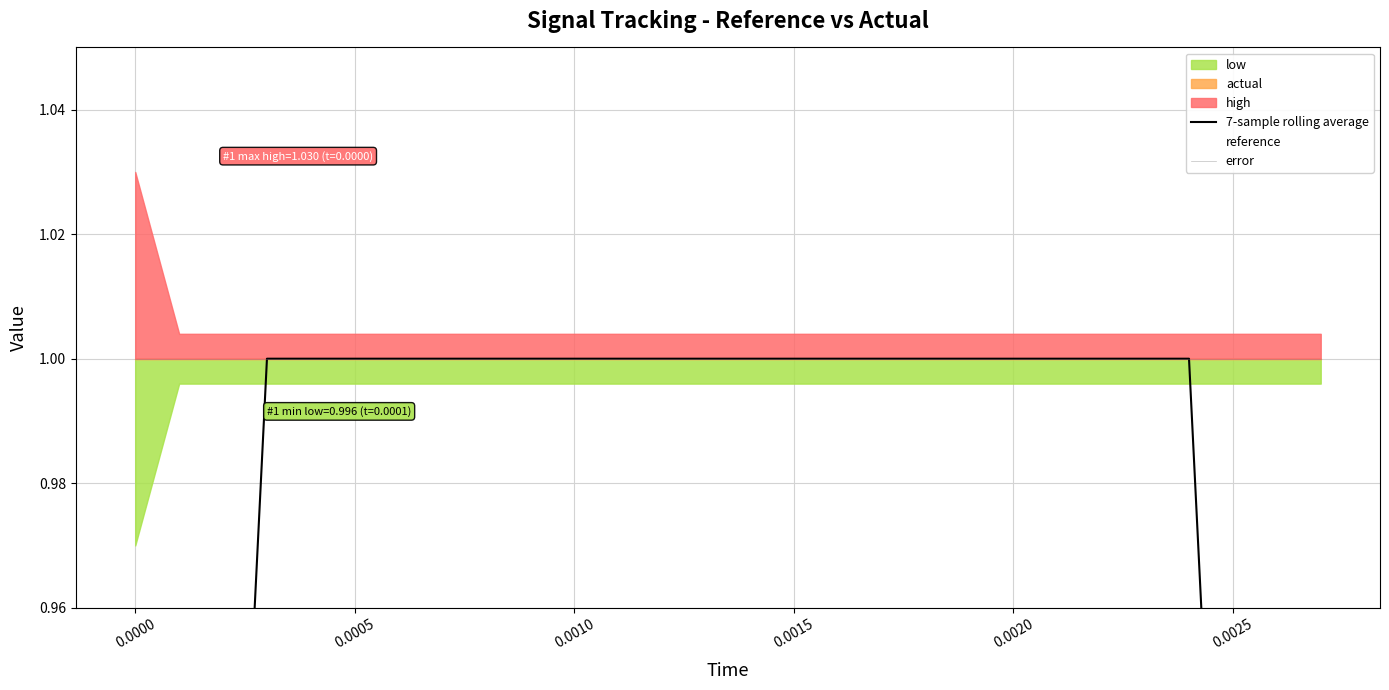

Does the chart display data point markers on the line(s)?

No